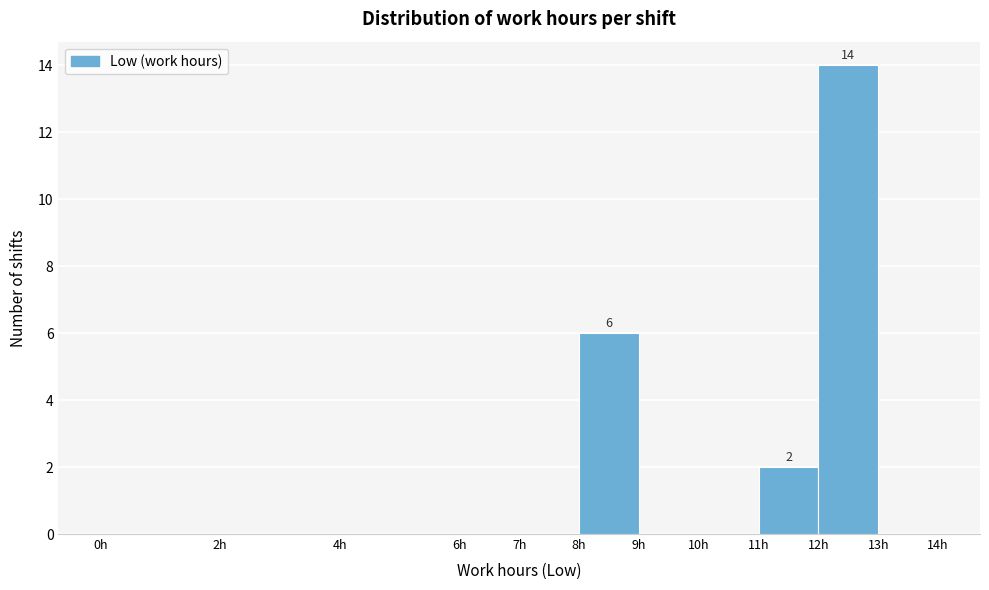

Over which range of the x-axis is the bar tallest?

12 to 13